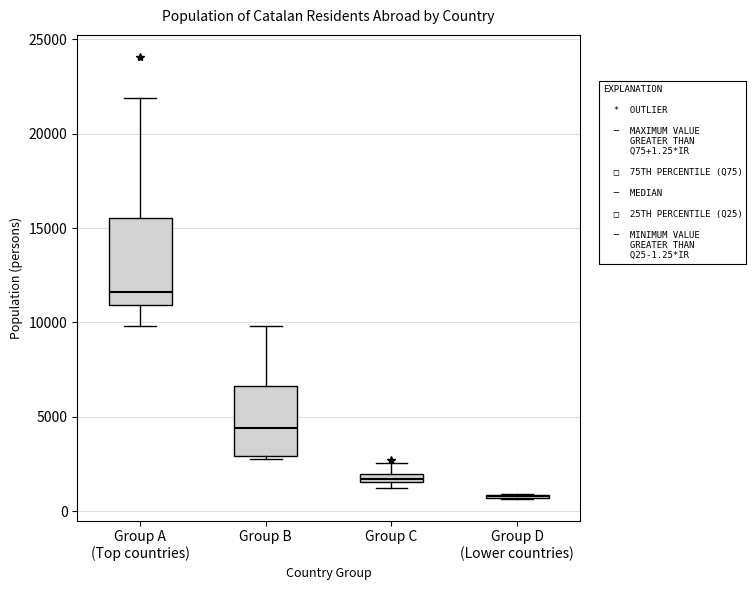

Where does the upper whisker of the box for Group B end on the y-axis? The values are not printed on the chart, so give them approximately, as read against the axis.

10000